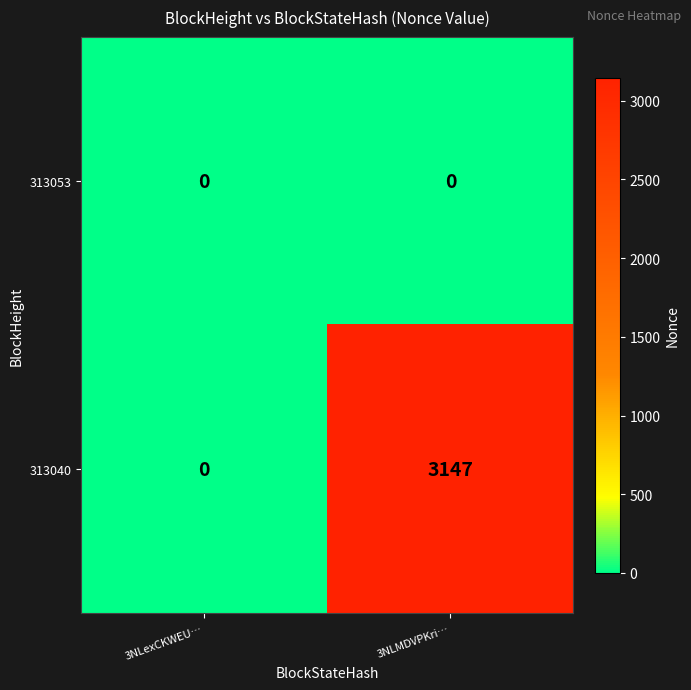

What is the maximum value shown in the chart?

3147